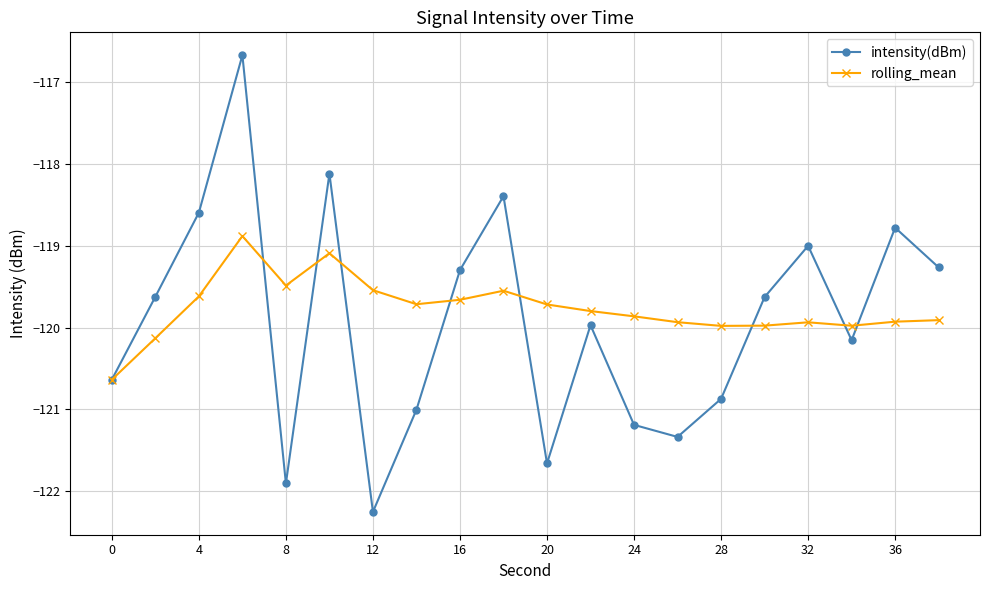

List the series in order of their peak value, highest first.

intensity(dBm), rolling_mean